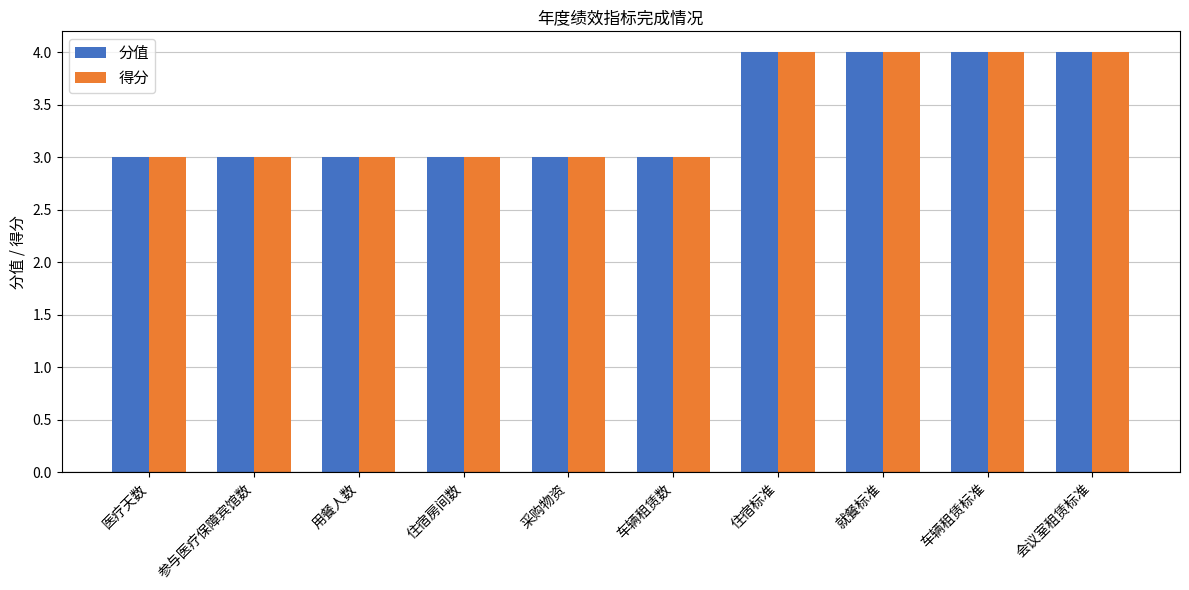

Does the chart contain stacked bars?

No